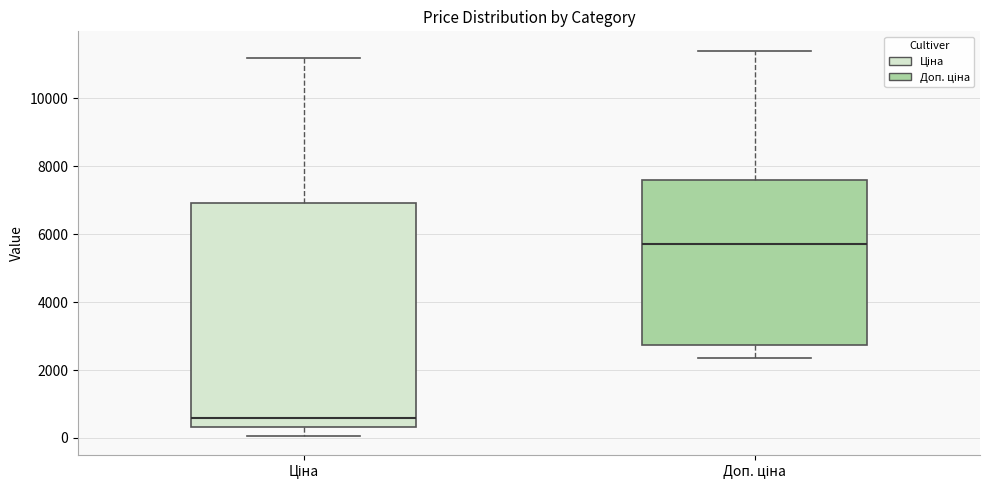

Which box has the lowest median line?

Ціна